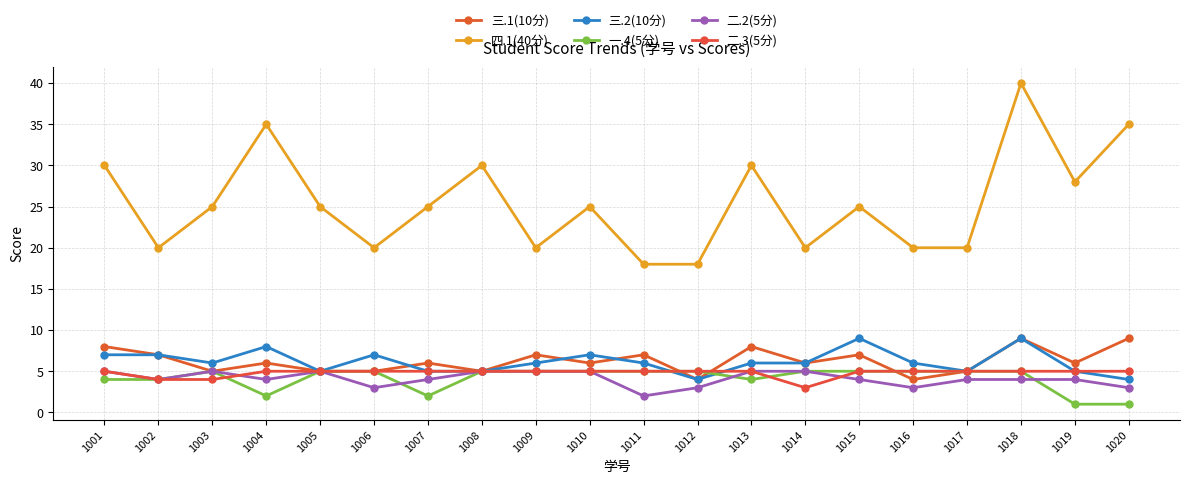

What is the minimum value shown in the chart?

1